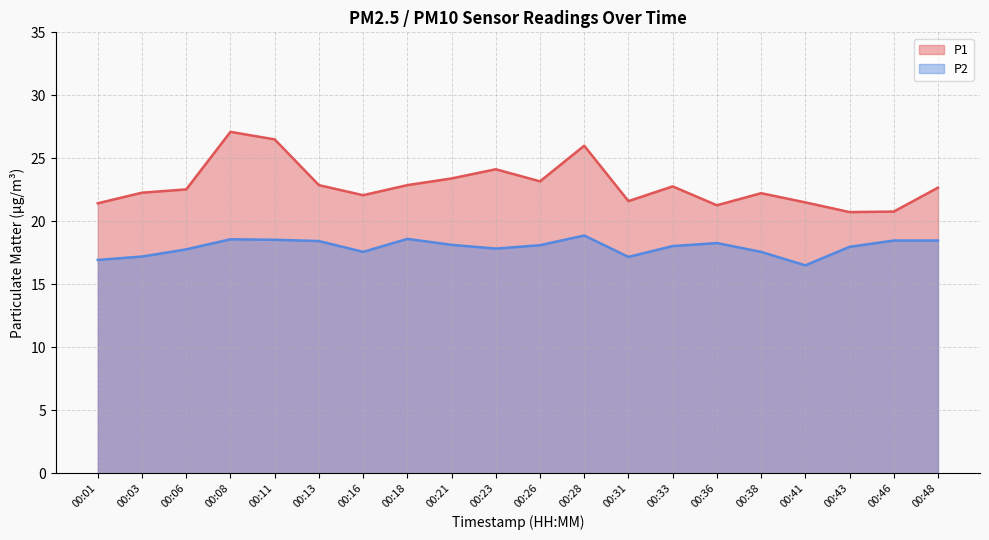

List the labels in order of P2 value, largest first.

00:28, 00:18, 00:08, 00:11, 00:46, 00:48, 00:13, 00:36, 00:21, 00:26, 00:33, 00:43, 00:23, 00:06, 00:16, 00:38, 00:03, 00:31, 00:01, 00:41